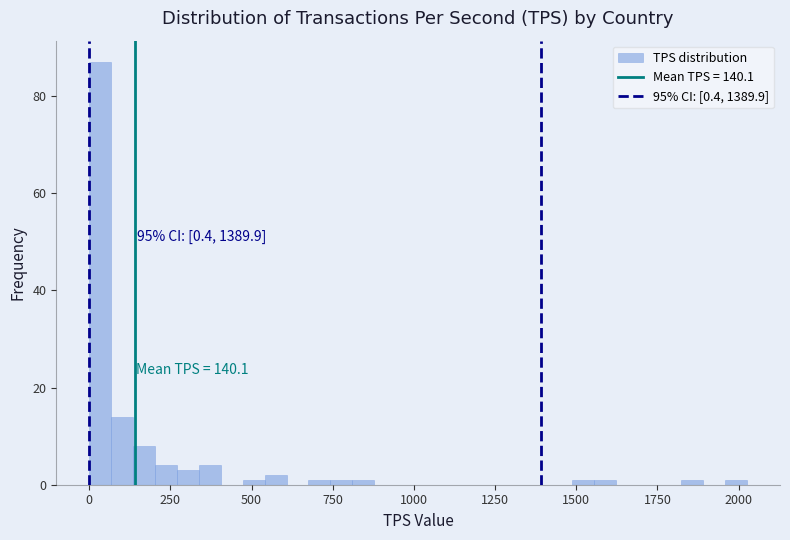

Read against the x-axis, roughly where is the centre of the tallest bar?

50